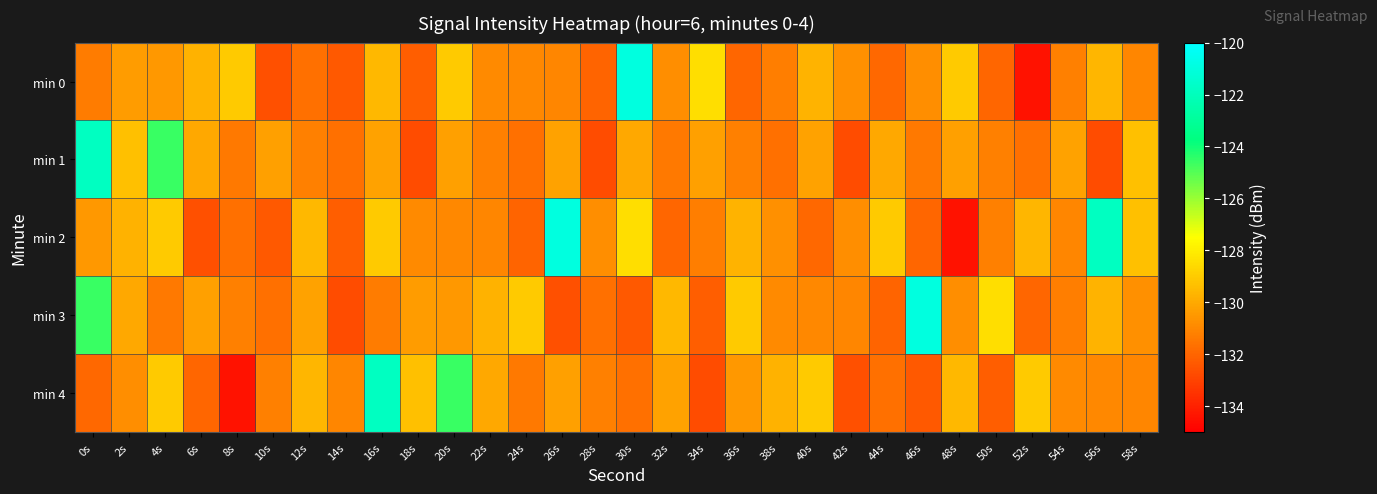

What is the smallest value displayed?

-134.4